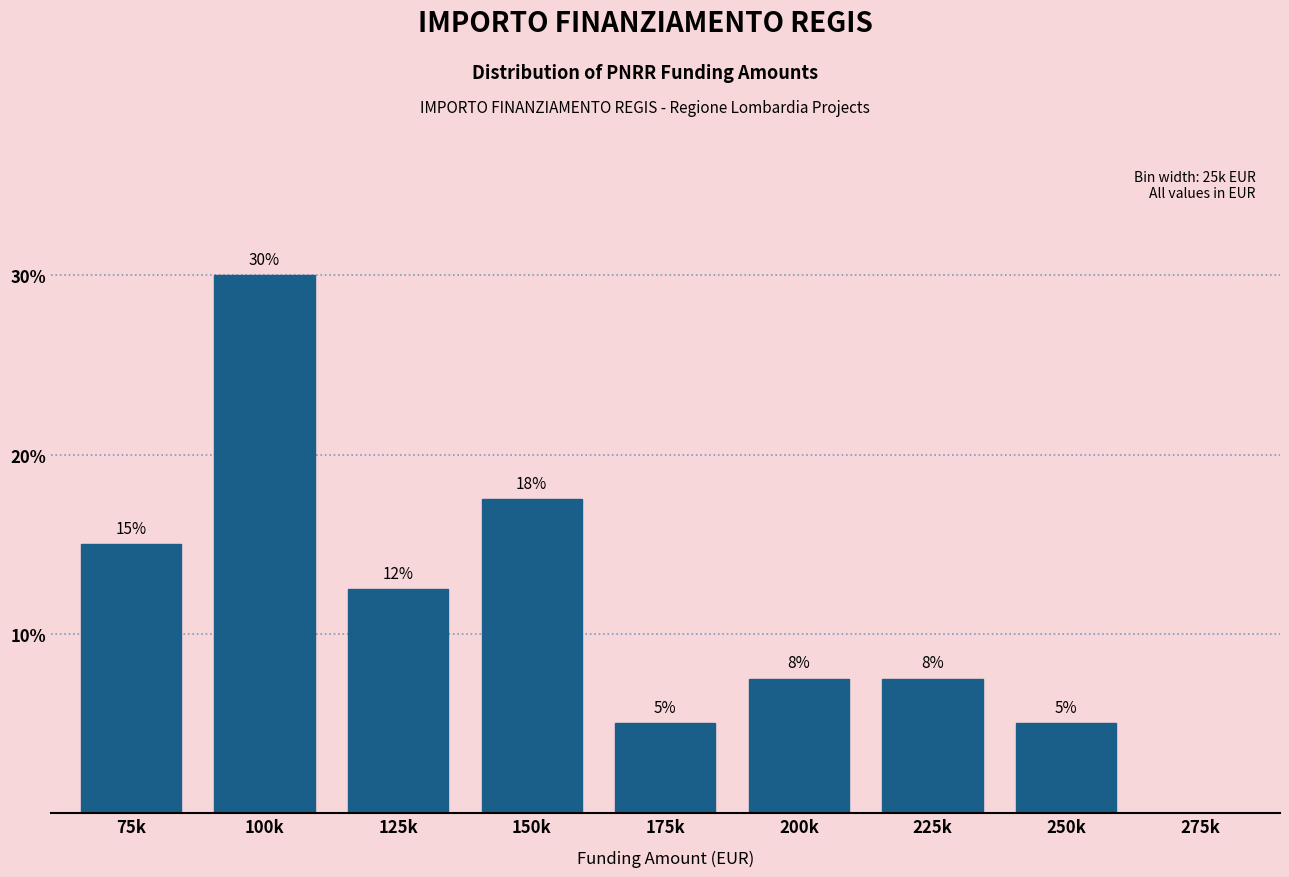

Approximately how many times larger is the value at 100k compared to 150k?

1.7